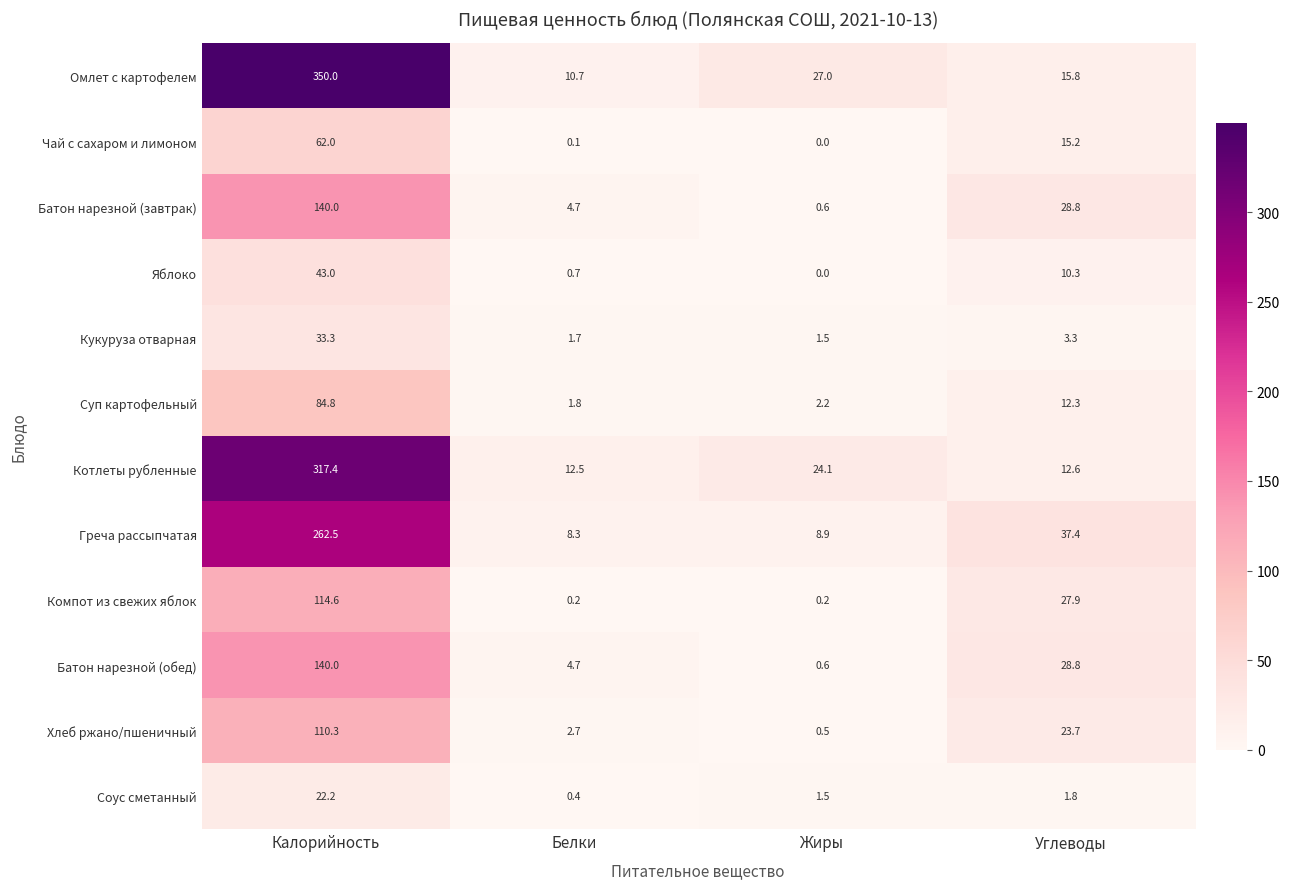

At which category is the sum across all series the highest?

Калорийность